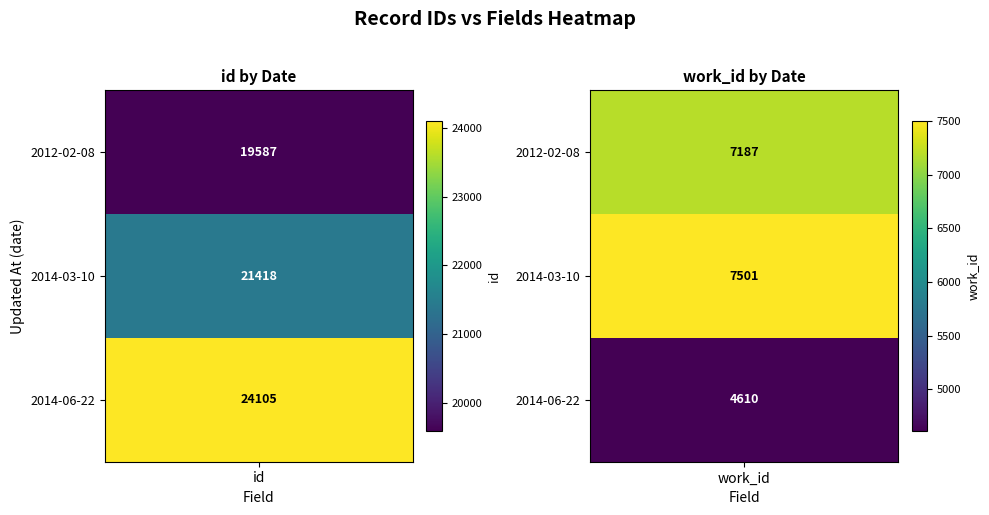

True or false: 2012-02-08 has a value of 11672 at 1.

False